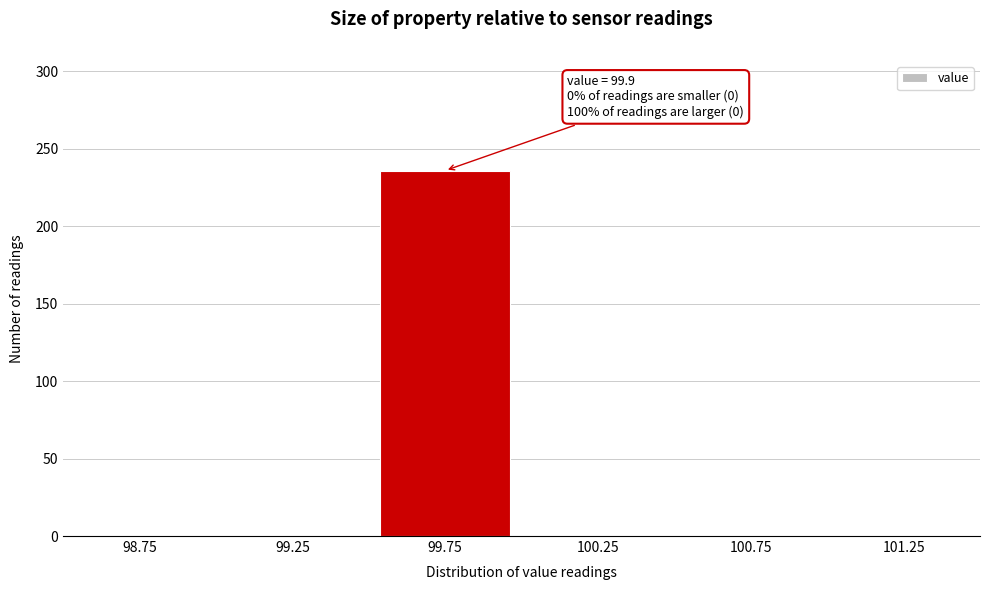

Is it true that the value at 99.25 is 0?

True